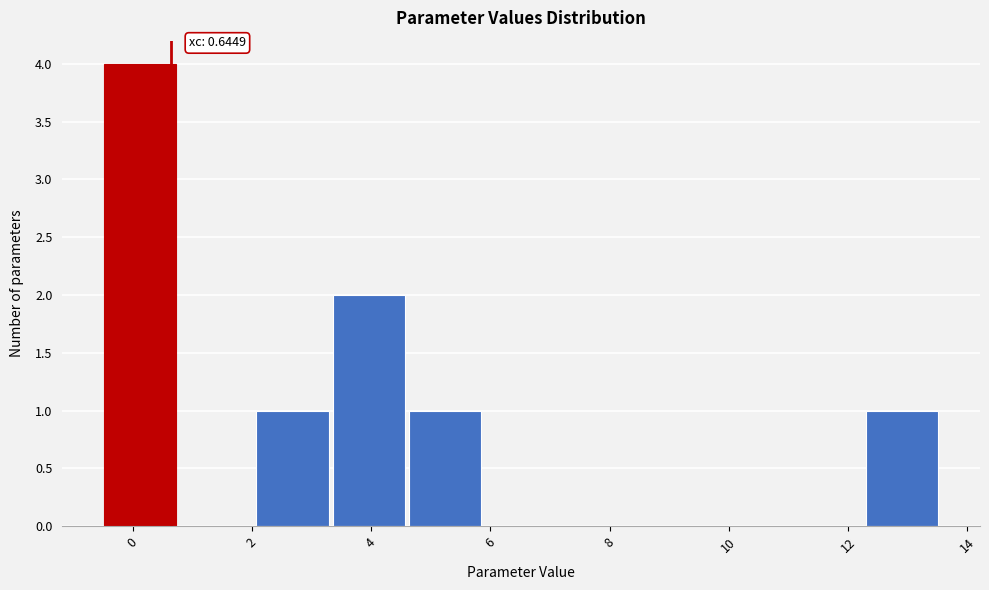

Over which range of the x-axis is the bar tallest?

-0.6 to 0.8